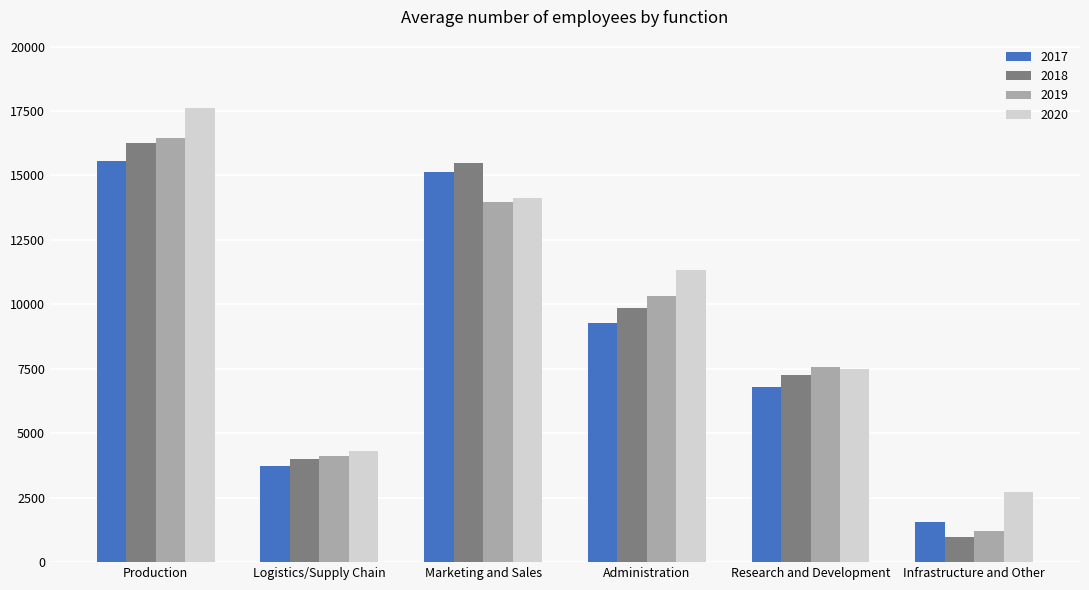

What is the label of the 4th bar from the right?

Marketing and Sales